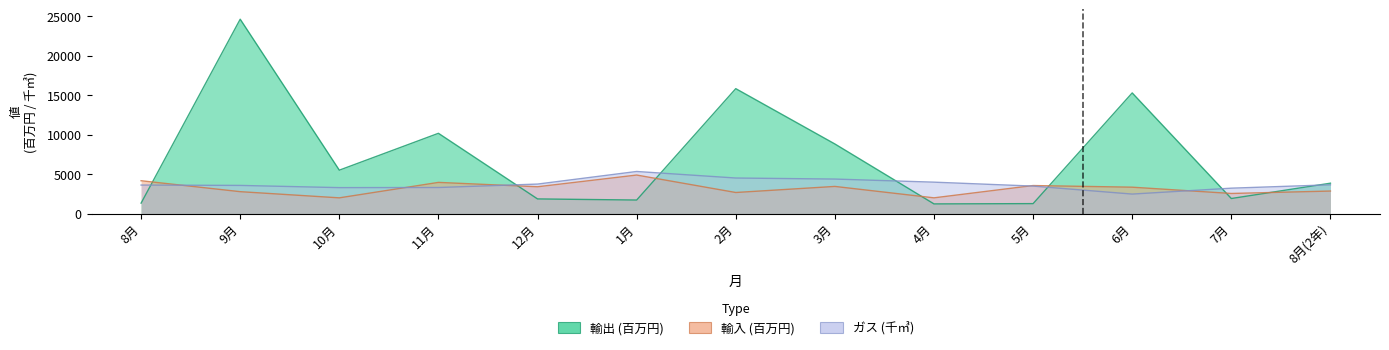

How many interior local peaks does the ガス (千㎥) series have?

1